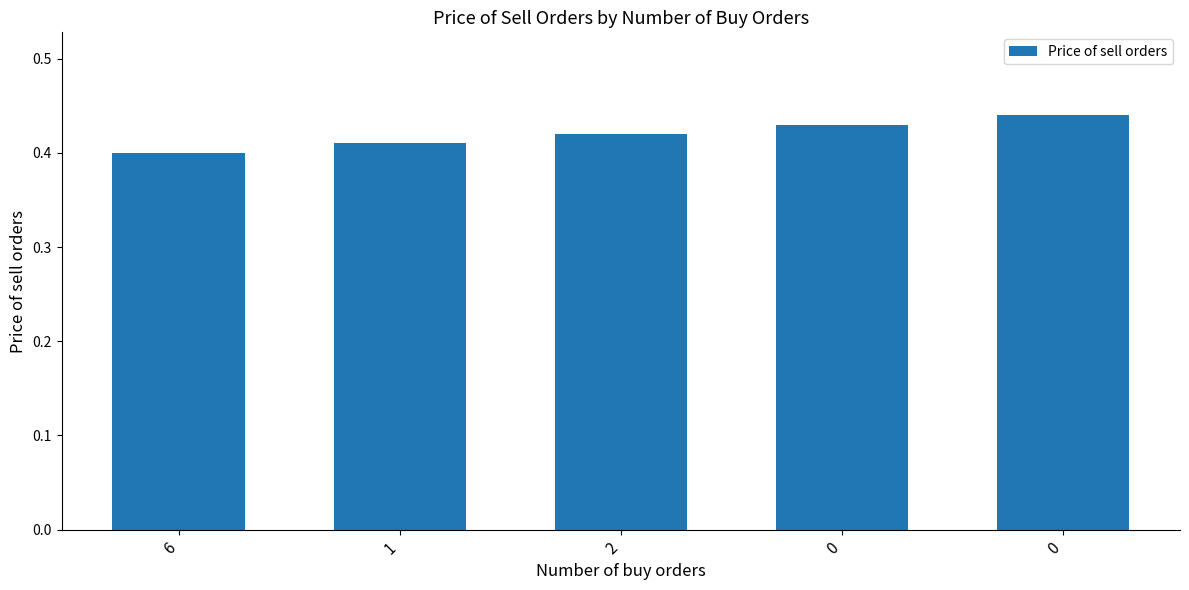

What is the sum of all values?

2.1